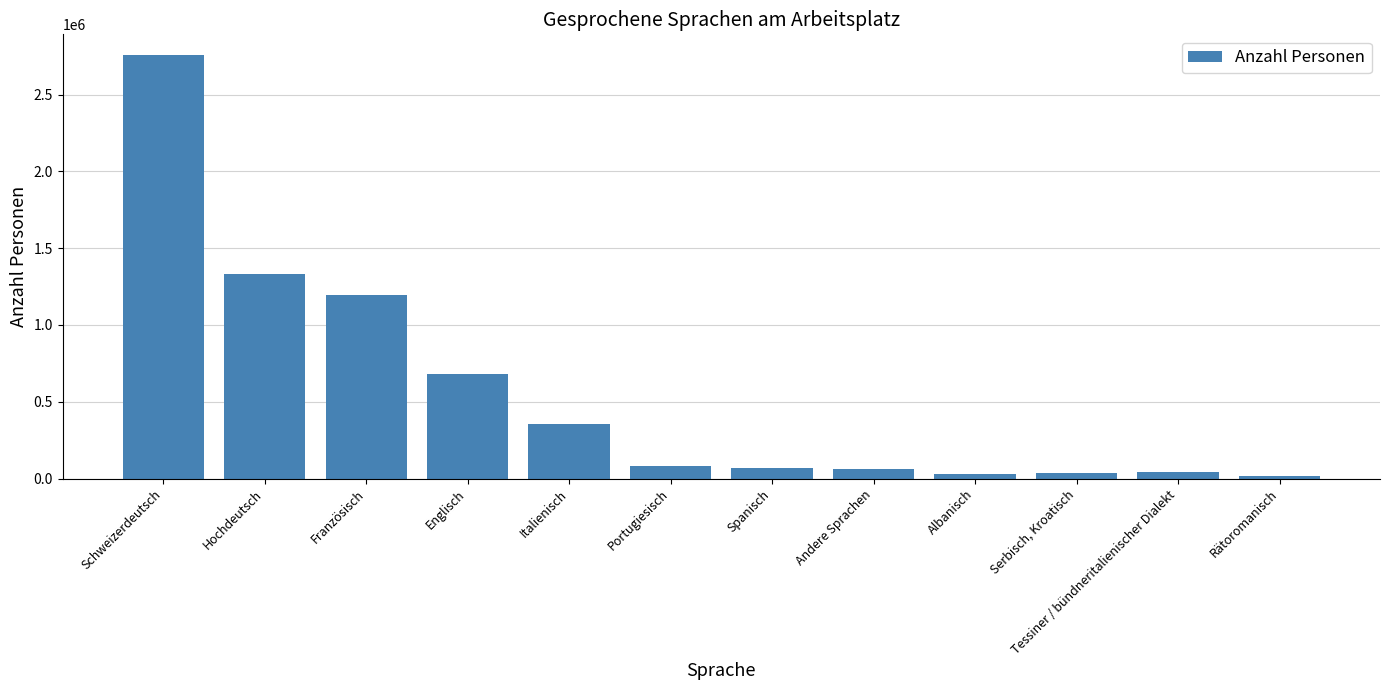

What is the label of the 1st bar from the left?

Schweizerdeutsch